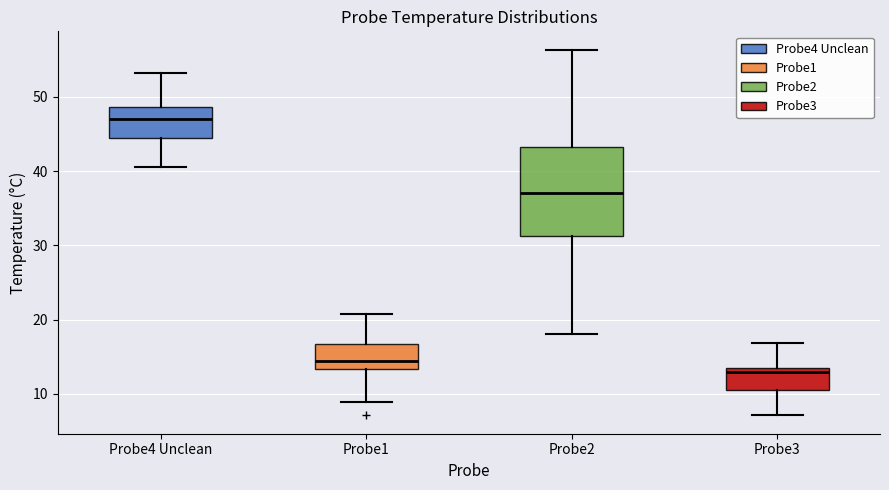

Where is the lower edge of the box for Probe3 on the y-axis? The values are not printed on the chart, so give them approximately, as read against the axis.

11